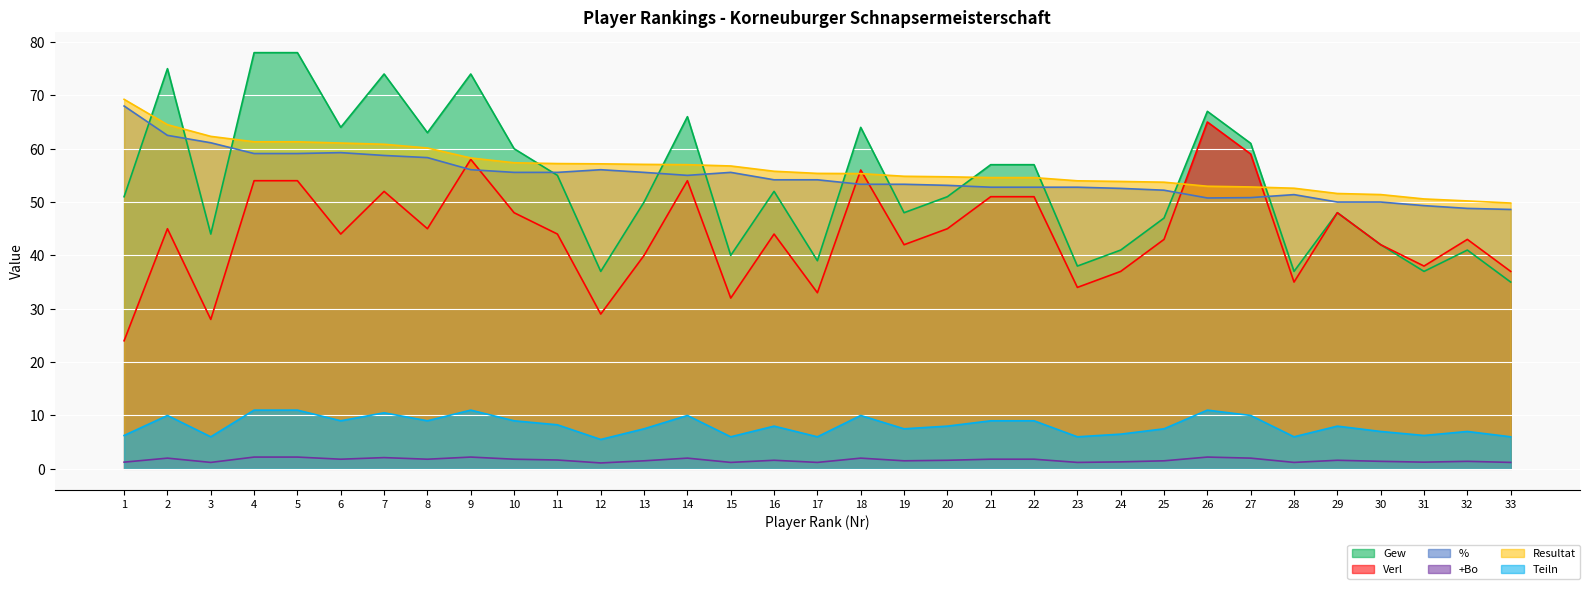

What is the total value across all series at 1?

219.8